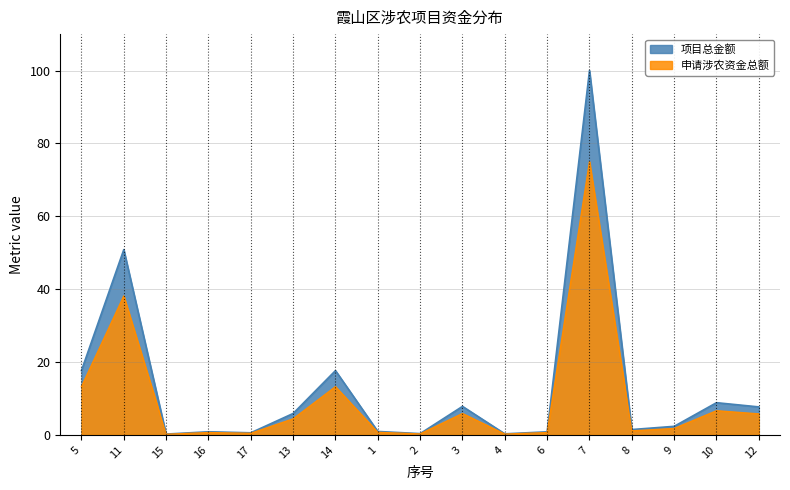

What are all the series names shown in the legend?

项目总金额, 申请涉农资金总额